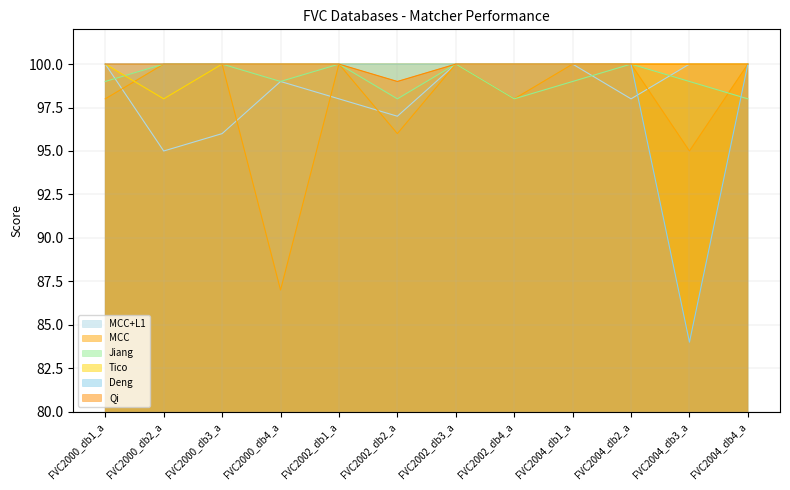

How many intersections are there between Jiang and MCC+L1?

3